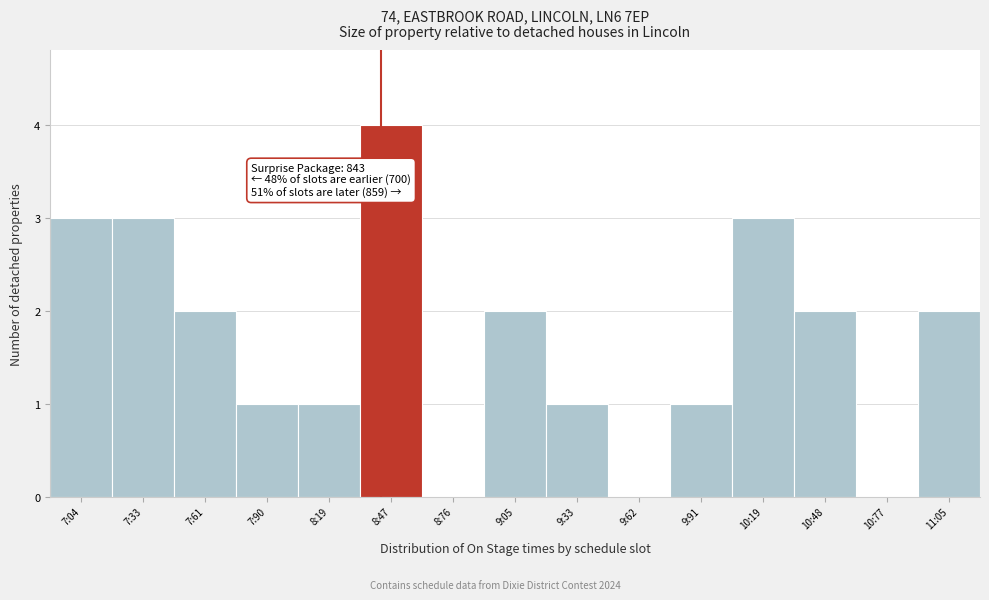

Reading right to left, extract all data points from this chart.

11:05=2	10:77=0	10:48=2	10:19=3	9:91=1	9:62=0	9:33=1	9:05=2	8:76=0	8:47=4	8:19=1	7:90=1	7:61=2	7:33=3	7:04=3